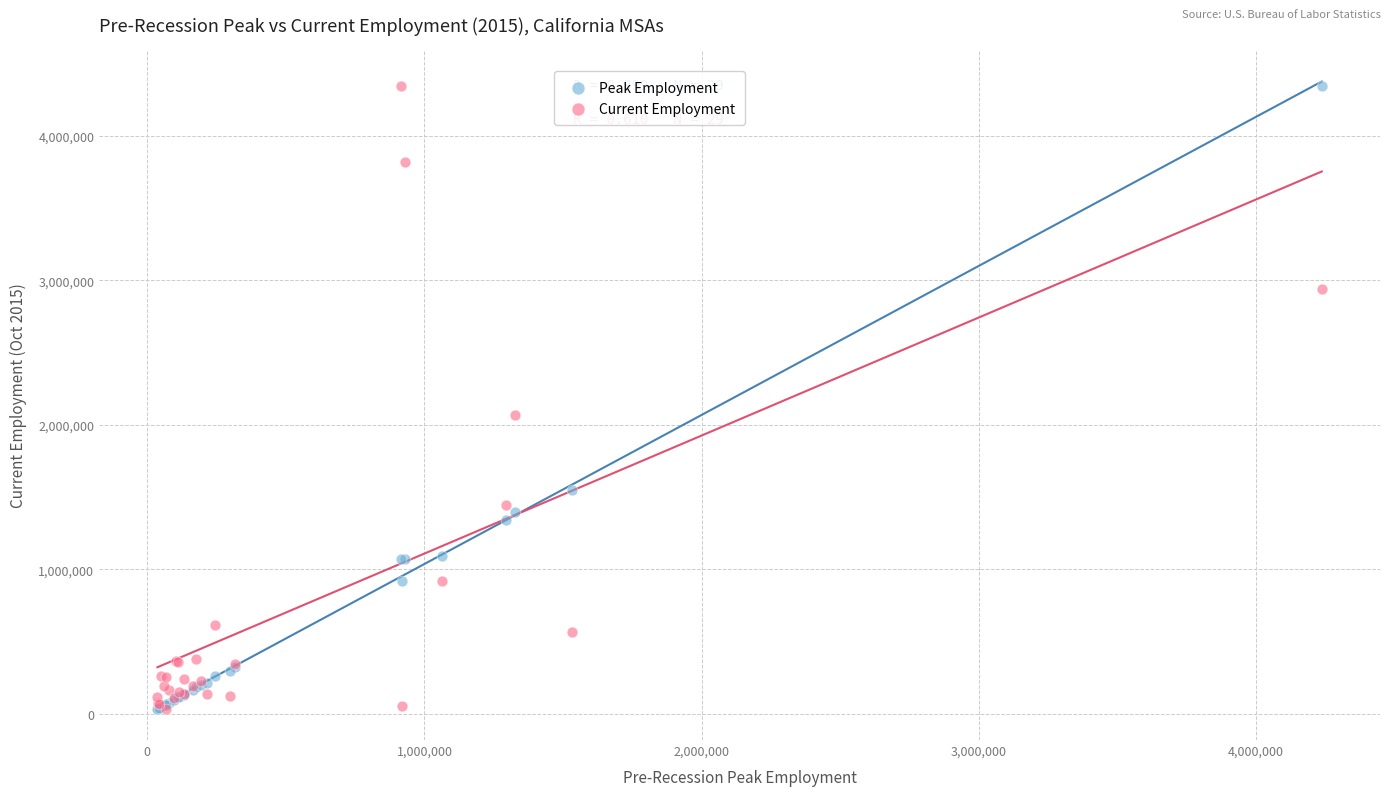

In the Current Employment series, what Y value is closest to 2191150?

2067825.1